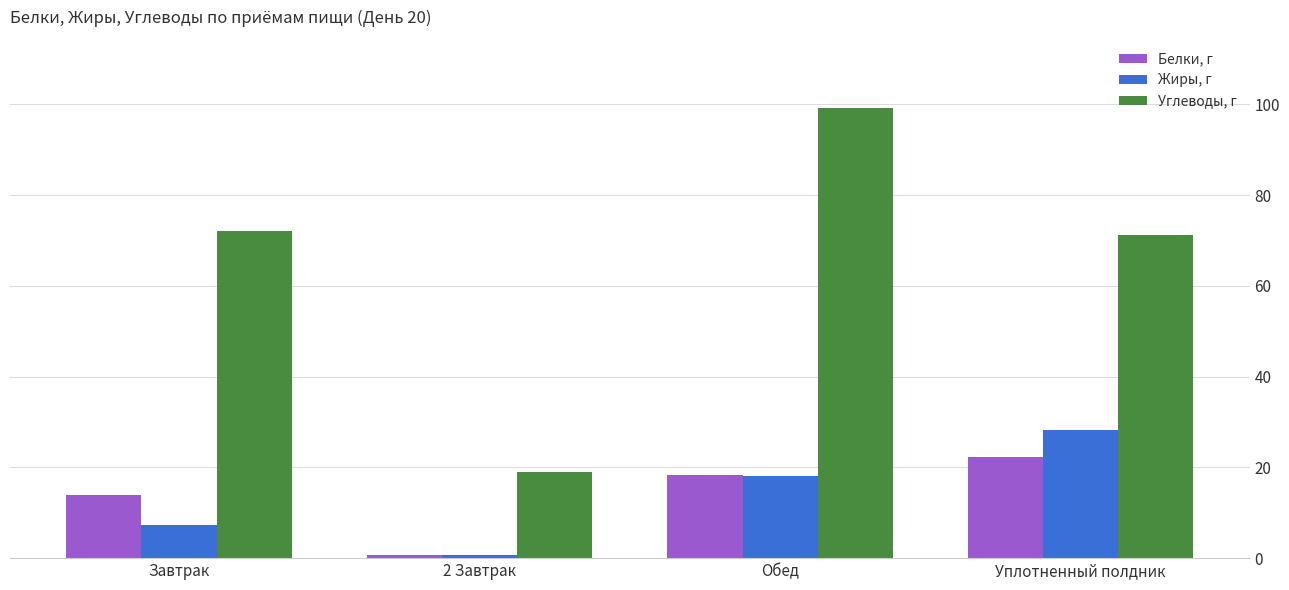

Between Завтрак and 2 Завтрак, which series saw the biggest shift?

Углеводы, г